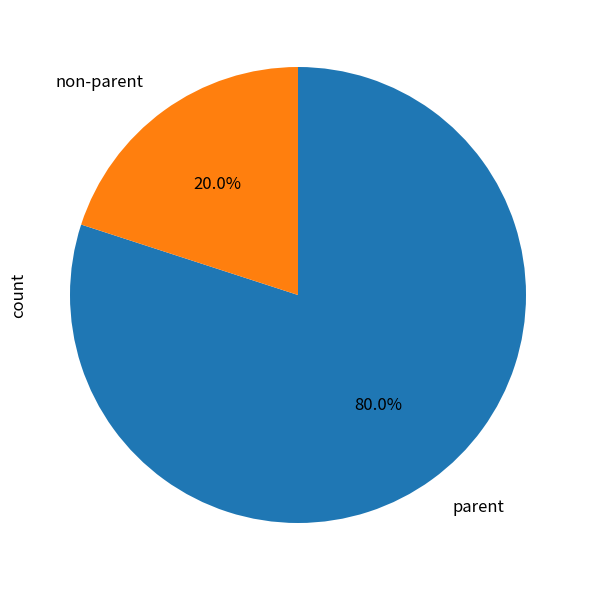

Between parent and non-parent, which is larger?

parent